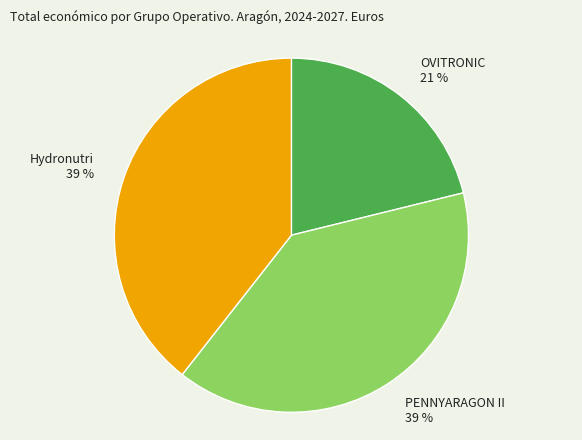

Which has a higher value, OVITRONIC 21 % or Hydronutri 39 %?

Hydronutri 39 %